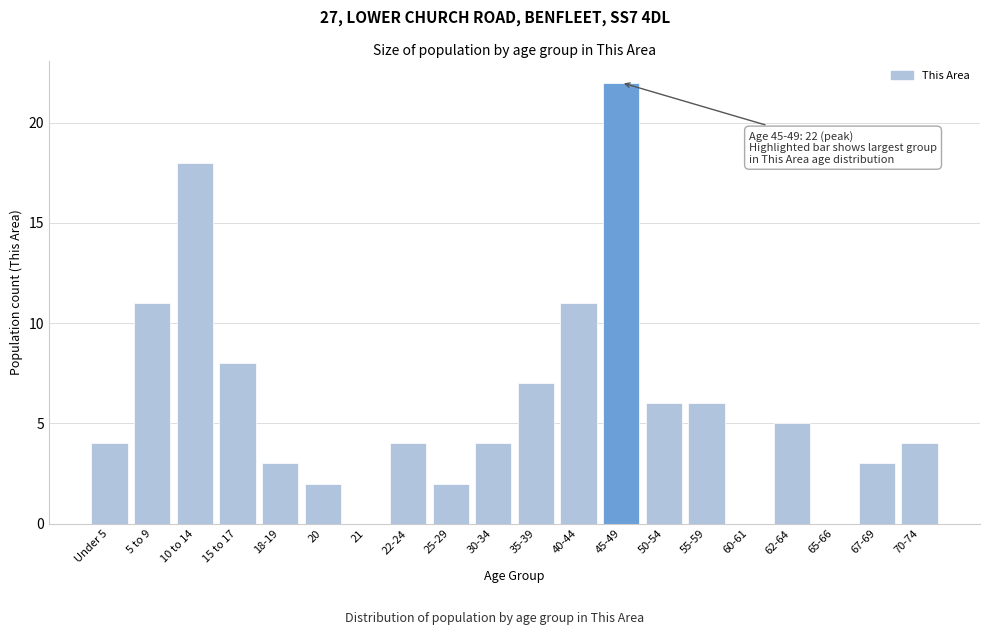

Reading left to right, what are all the values shown in this chart?

Under 5=4	5 to 9=11	10 to 14=18	15 to 17=8	18-19=3	20=2	21=0	22-24=4	25-29=2	30-34=4	35-39=7	40-44=11	45-49=22	50-54=6	55-59=6	60-61=0	62-64=5	65-66=0	67-69=3	70-74=4